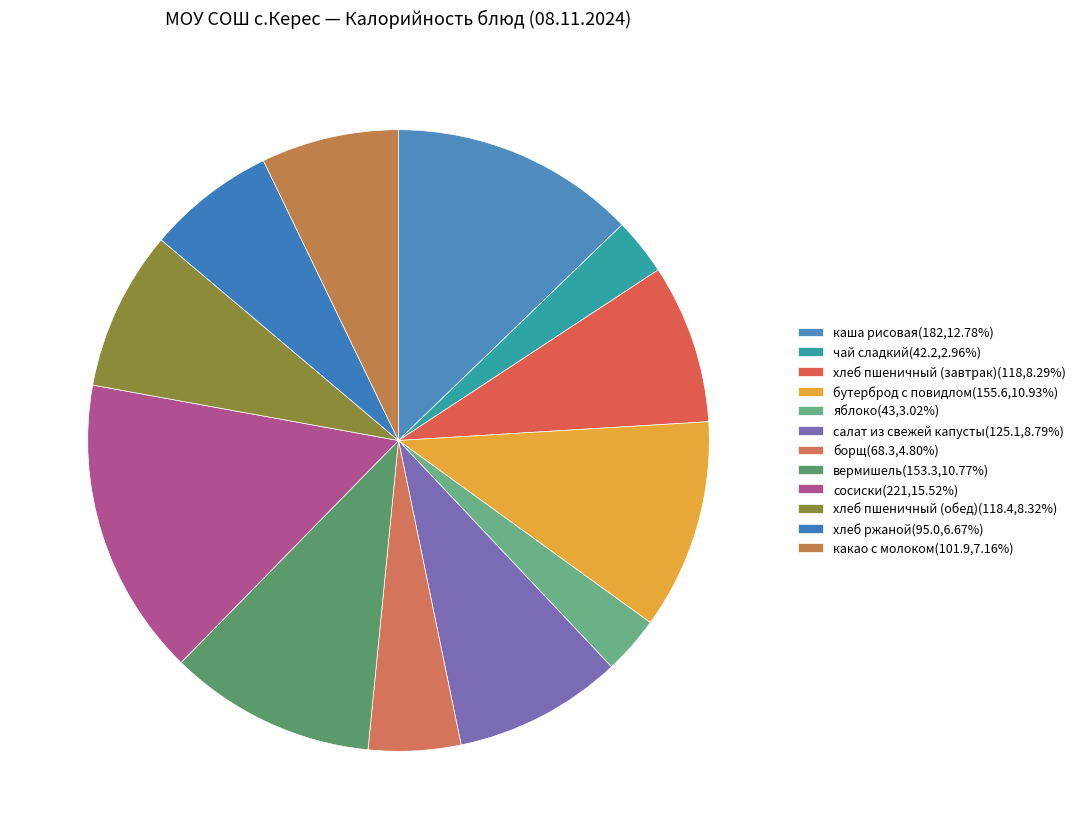

What percentage is the хлеб пшеничный (завтрак) slice, to the nearest percent?

8%